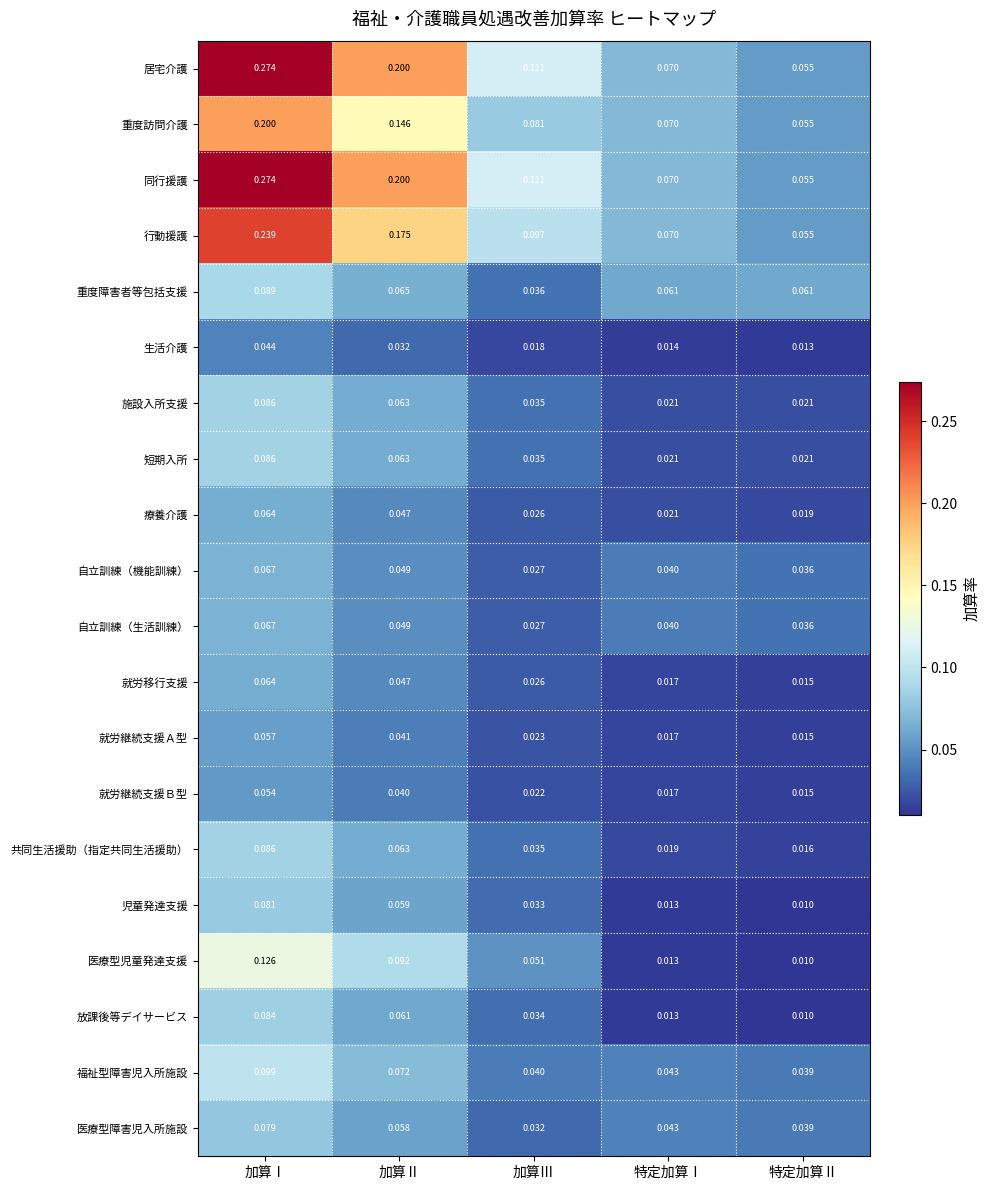

Is the value of 自立訓練（生活訓練） at 特定加算Ⅰ greater than the value of 居宅介護 at 加算Ⅱ?

No